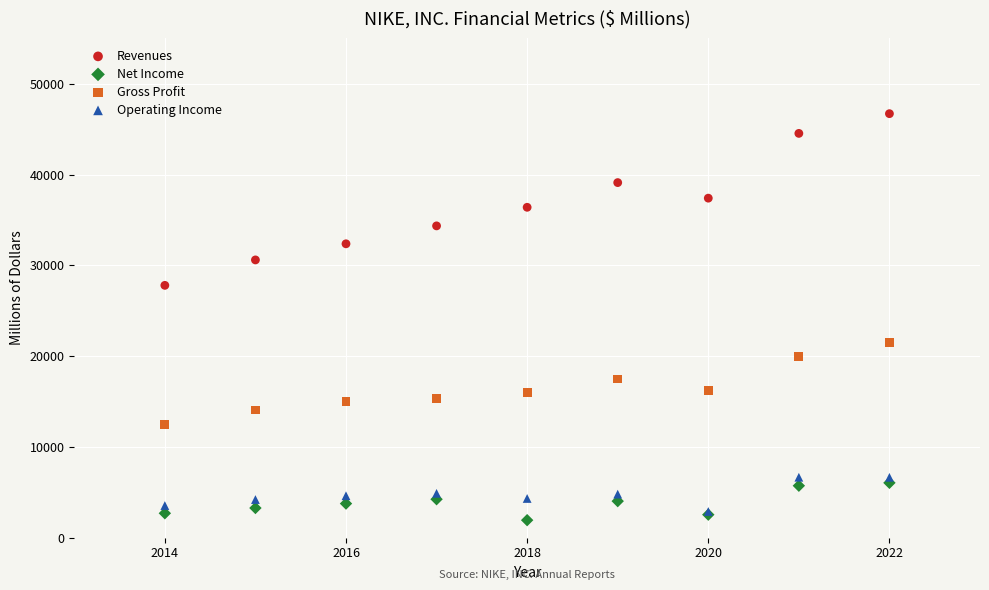

Across all series, what Y value is closest to 24321?

21479